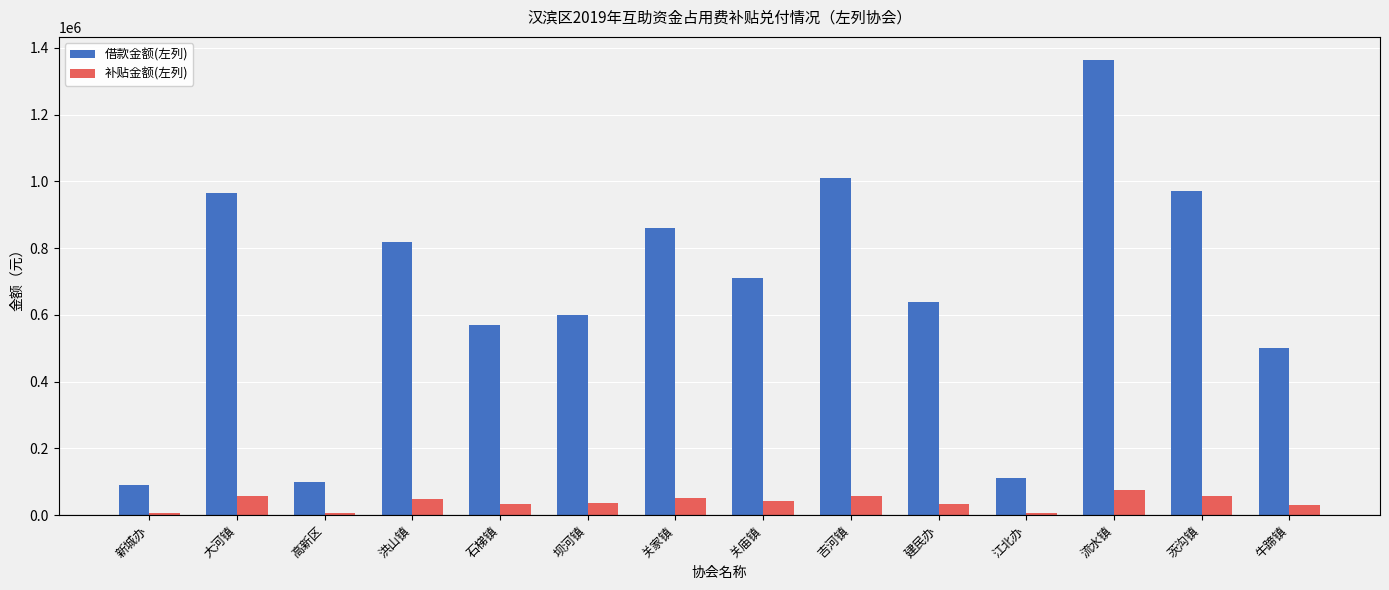

What is the difference between the 借款金额(左列) values at 茨沟镇 and 洪山镇?

150500.0